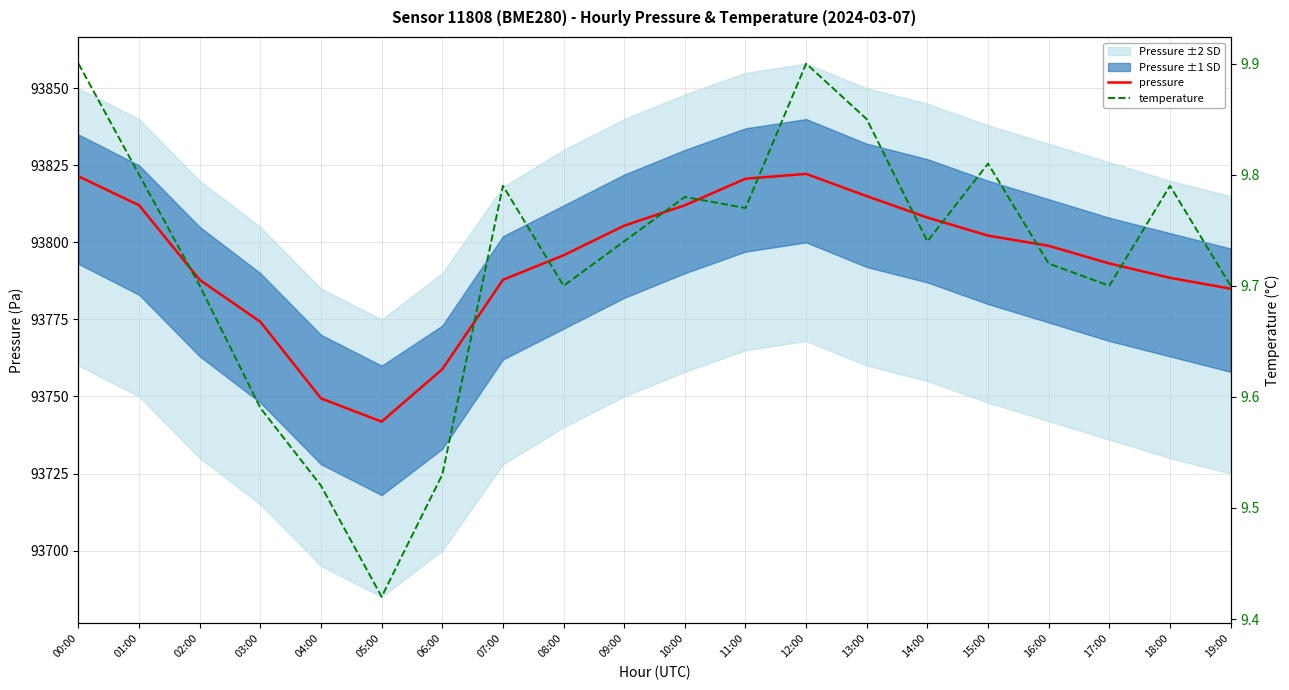

At 07:00, list the series in order from largest to smallest.

pressure, temperature